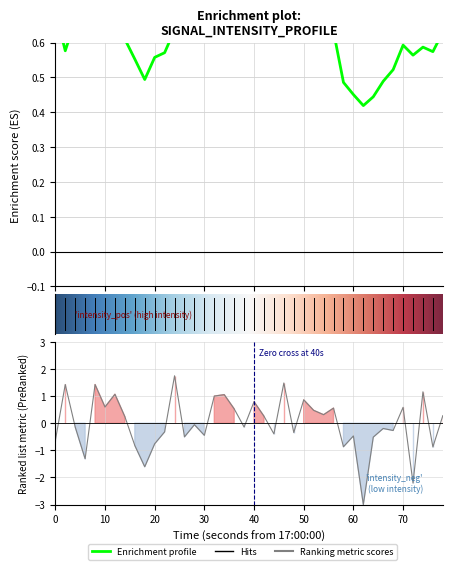

What is the difference between the maximum and second lowest values?

4.0